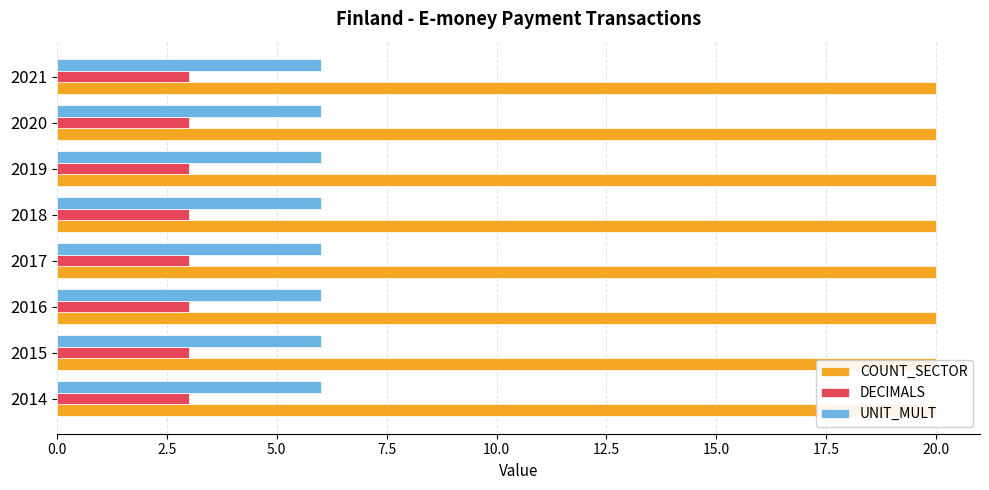

Which category has the lowest value across all series?

2014